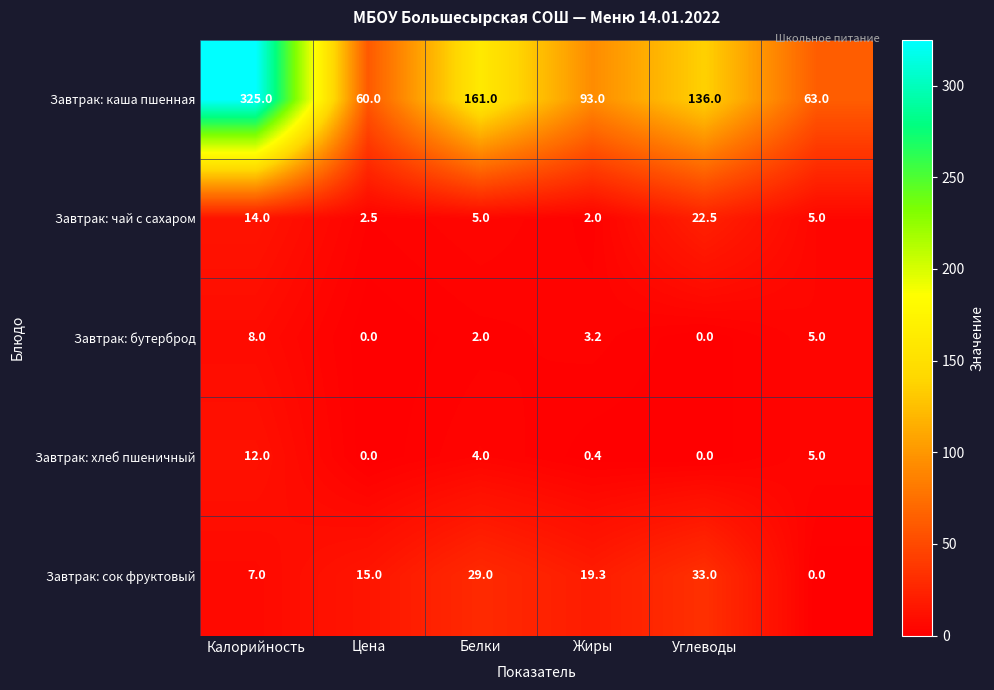

Reading left to right, list all the values displayed in this chart.

Завтрак: каша пшенная: 325.0	60.0	161.0	93.0	136.0	63.0
Завтрак: чай с сахаром: 14.0	2.5	5.0	2.0	22.5	5.0
Завтрак: бутерброд: 8.0	0.0	2.0	3.2	0.0	5.0
Завтрак: хлеб пшеничный: 12.0	0.0	4.0	0.4	0.0	5.0
Завтрак: сок фруктовый: 7.0	15.0	29.0	19.3	33.0	0.0